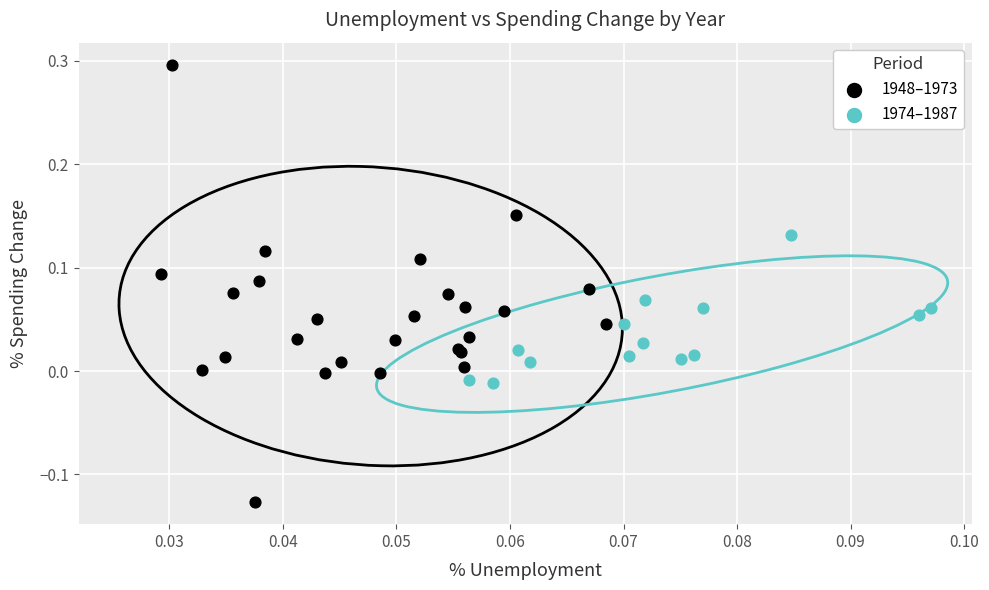

Which series contains the lowest Y value?

1948–1973